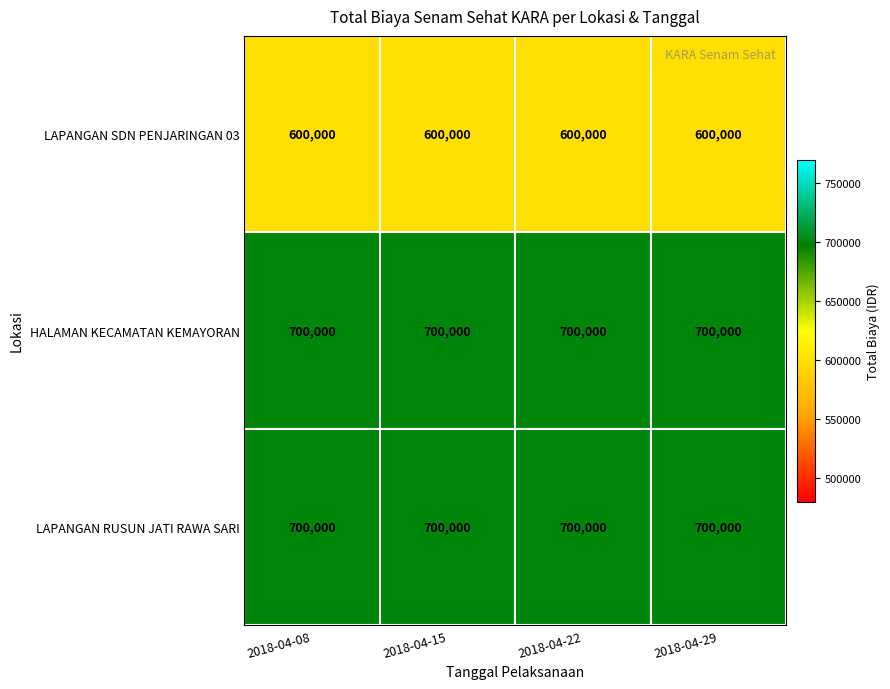

At how many categories does at least one series exceed 604720?

4